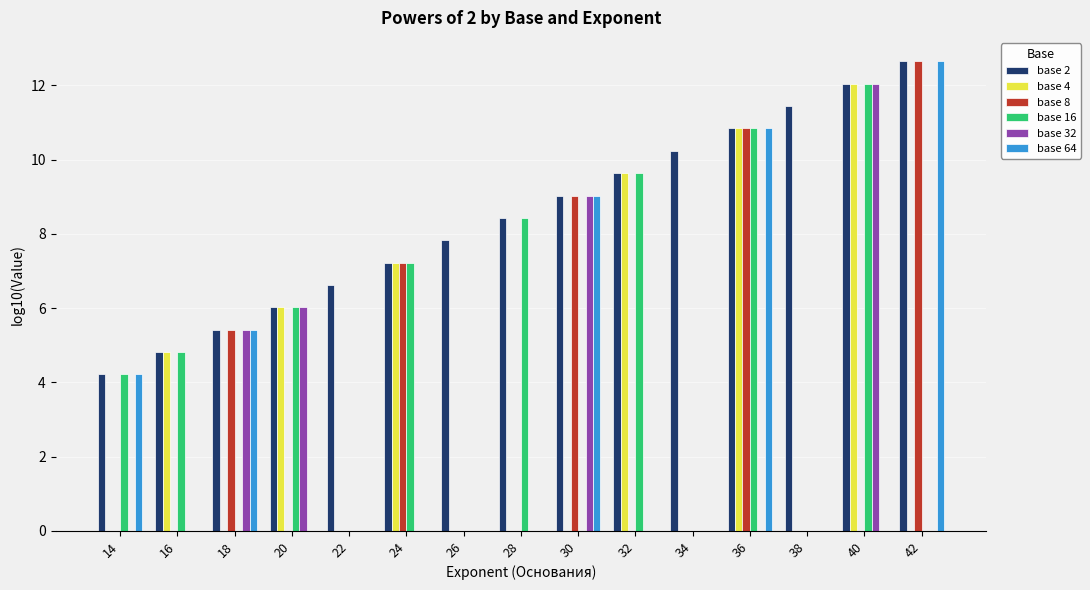

What are all the series names shown in the legend?

base 2, base 4, base 8, base 16, base 32, base 64